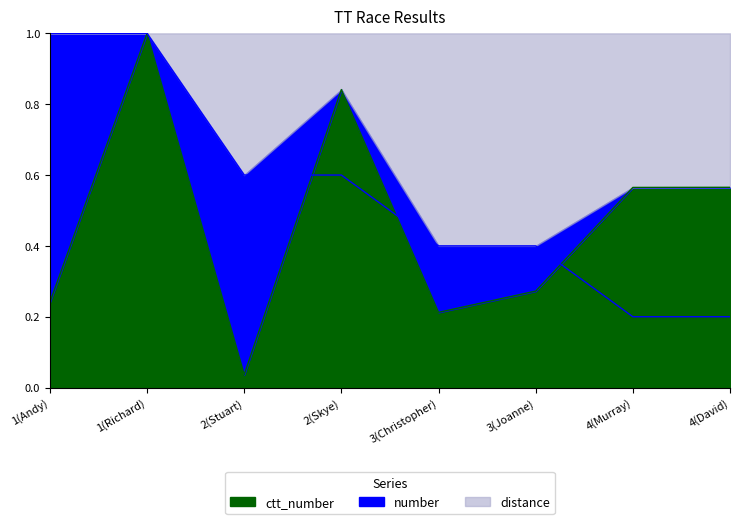

What is the value of the ctt_number point at the 8th from the left?

0.6